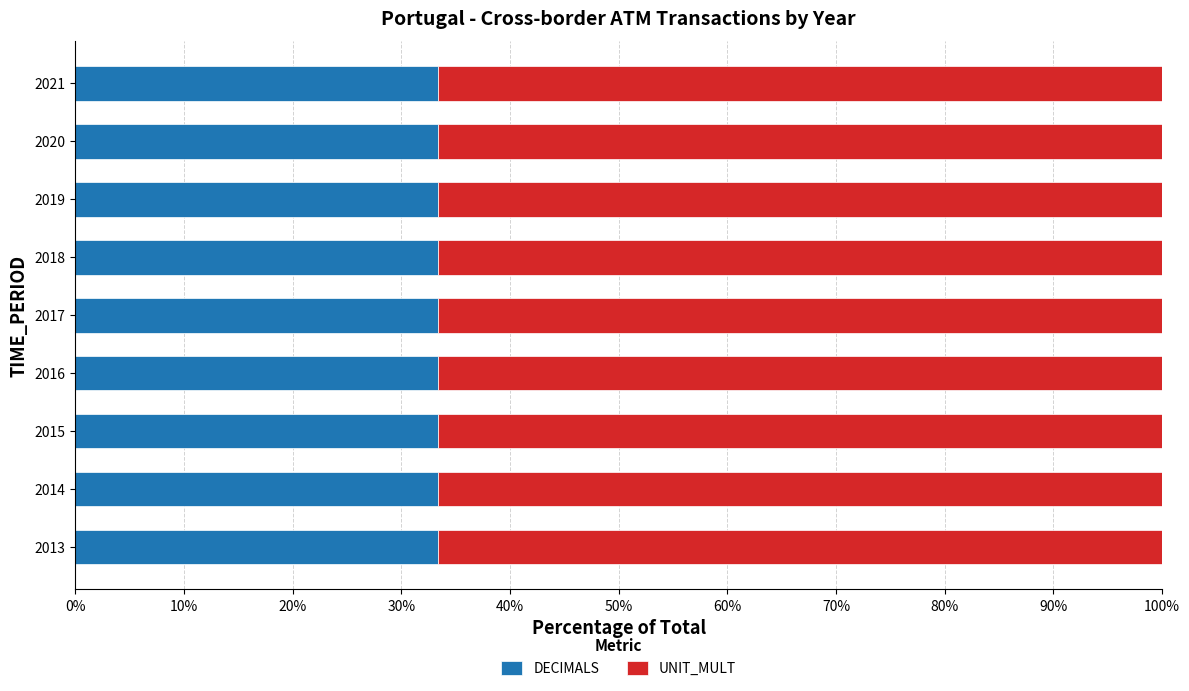

What is the average value of the DECIMALS series?

33.3